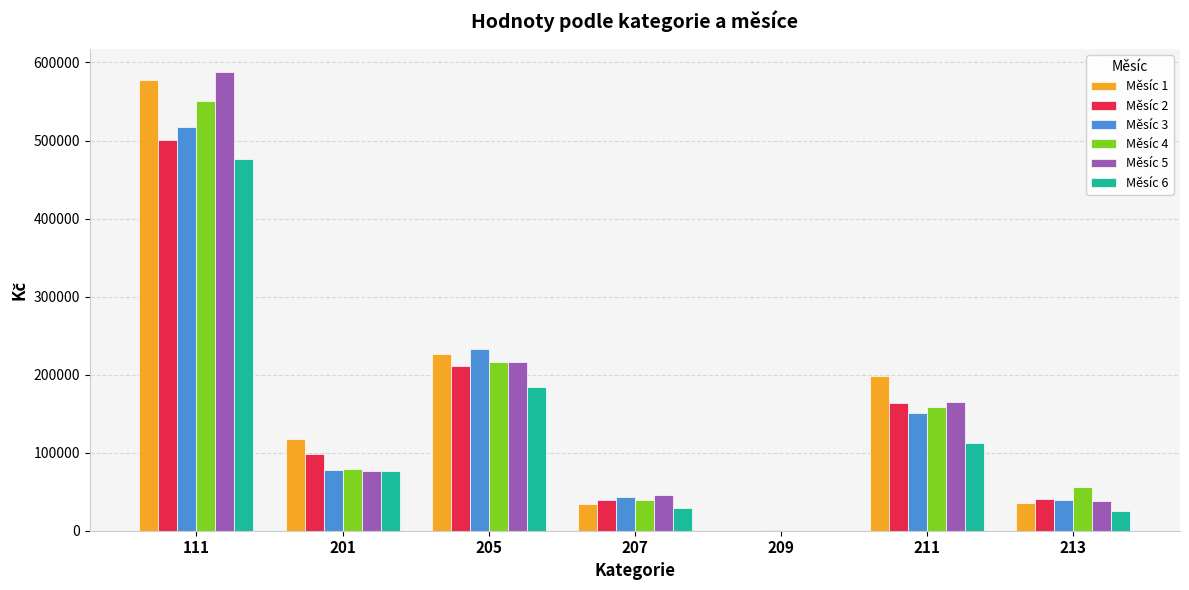

What is the sum of all Měsíc 4 values?

1101373.2